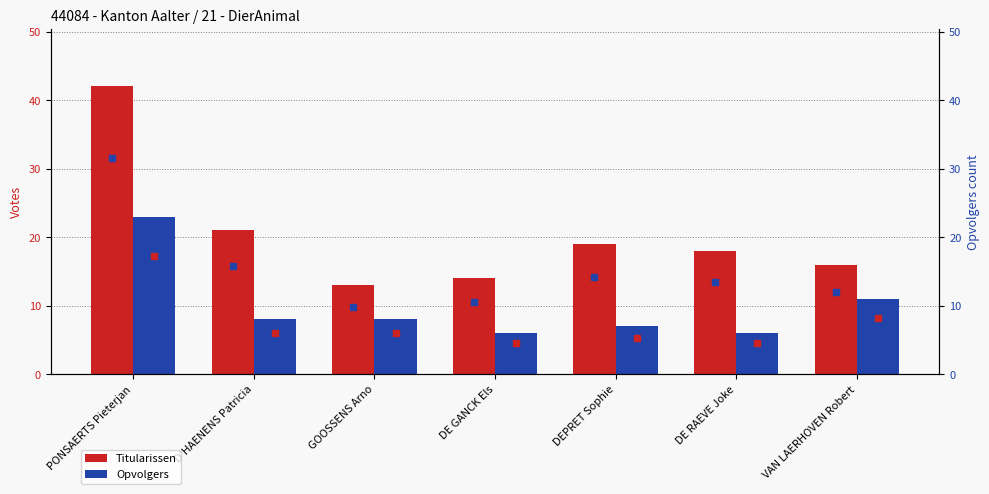

Reading left to right, what are all the values shown in this chart?

Titularissen: 42	21	13	14	19	18	16
Opvolgers: 23	8	8	6	7	6	11